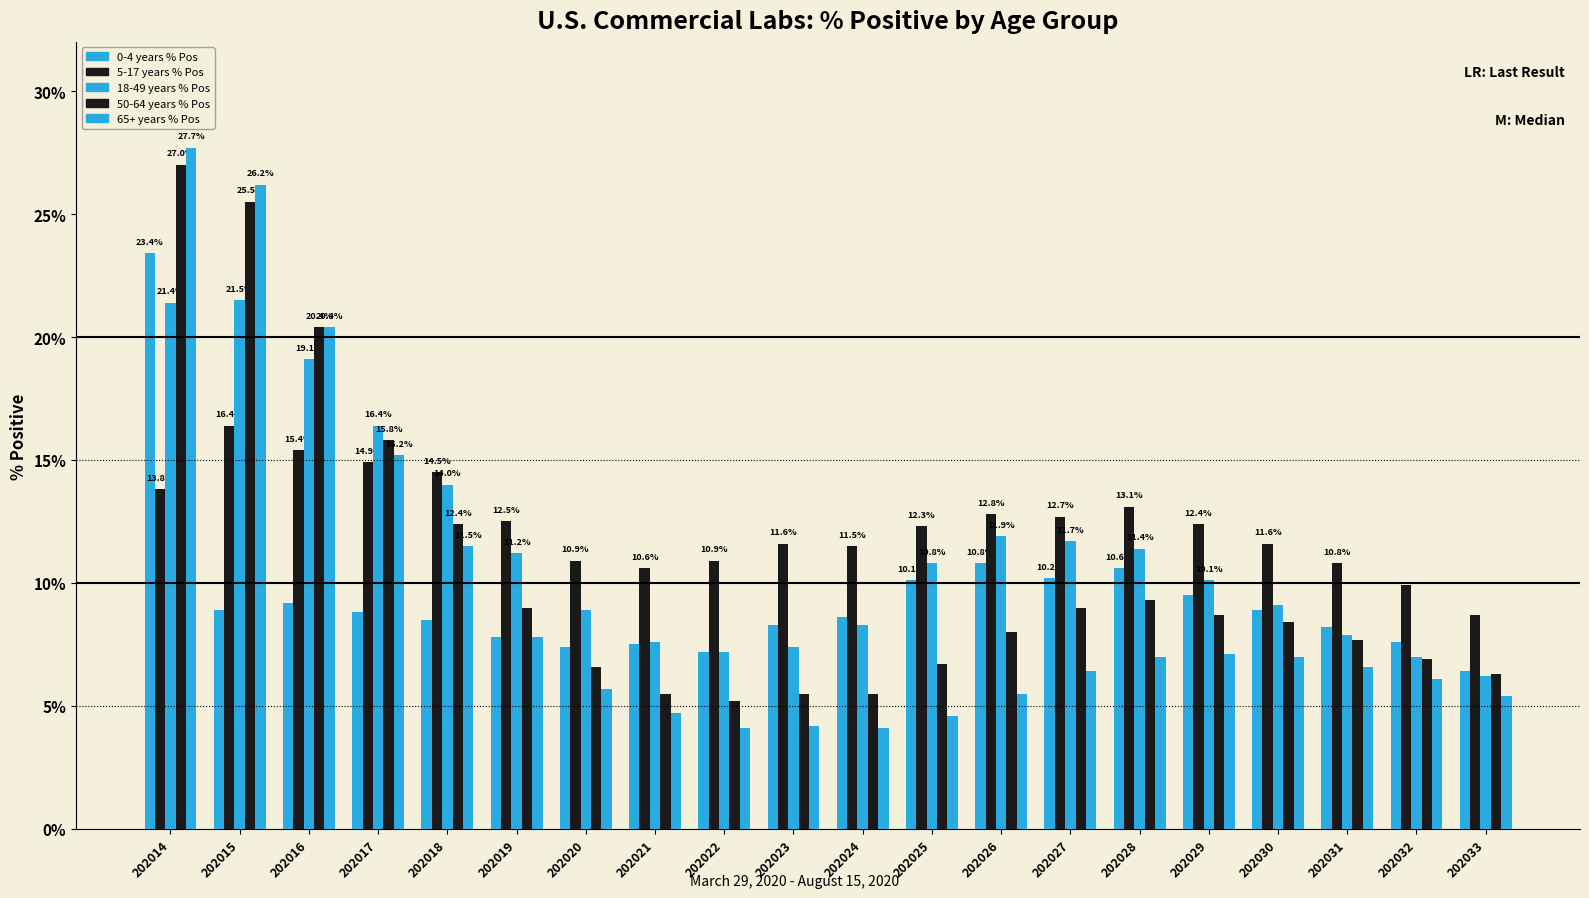

How many bars are there in each group?

5